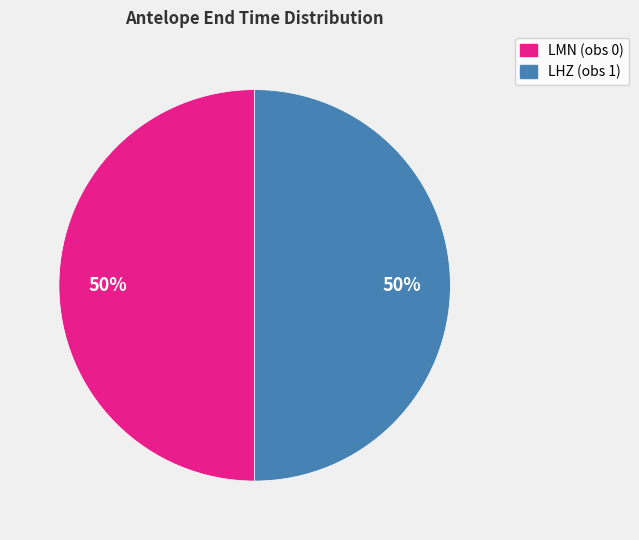

True or false: LMN (obs 0) accounts for 50% of the total.

True